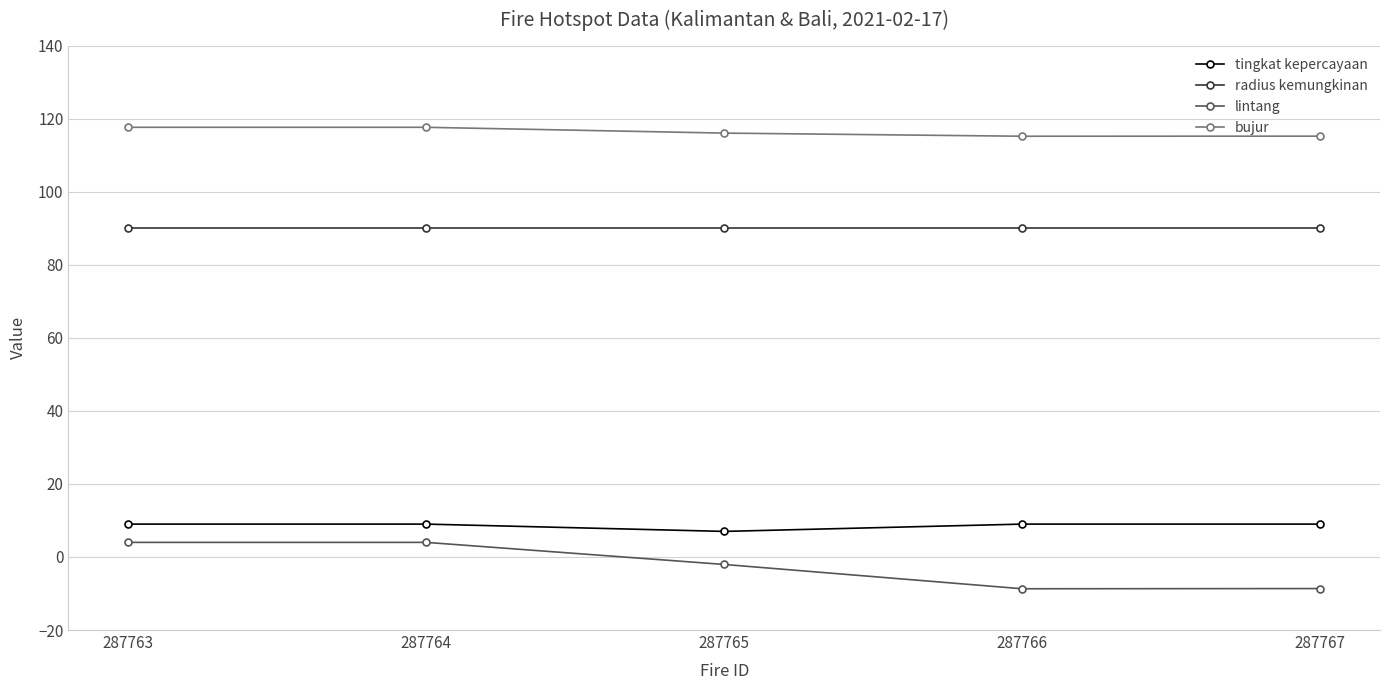

Rank the series by their maximum value, from lowest to highest.

lintang, tingkat kepercayaan, radius kemungkinan, bujur